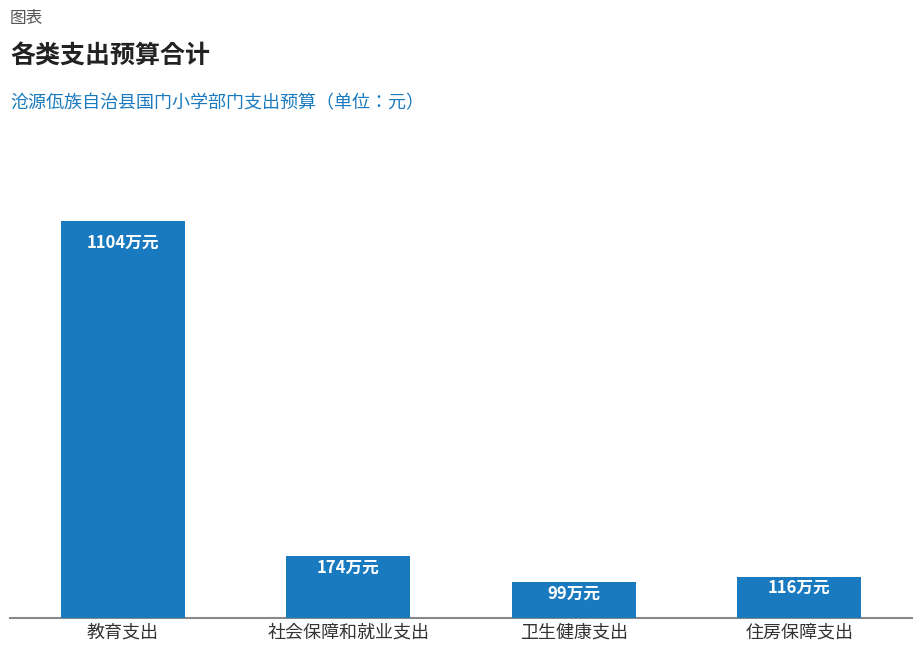

Reading right to left, list all the values displayed in this chart.

1157229.2	993497.7	1735843.9	11042682.5